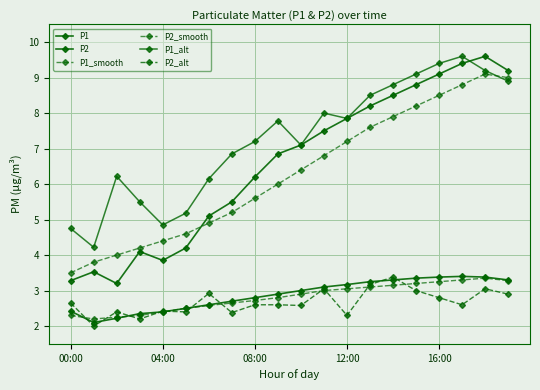

How many values in the P1_alt series are below 7?

8